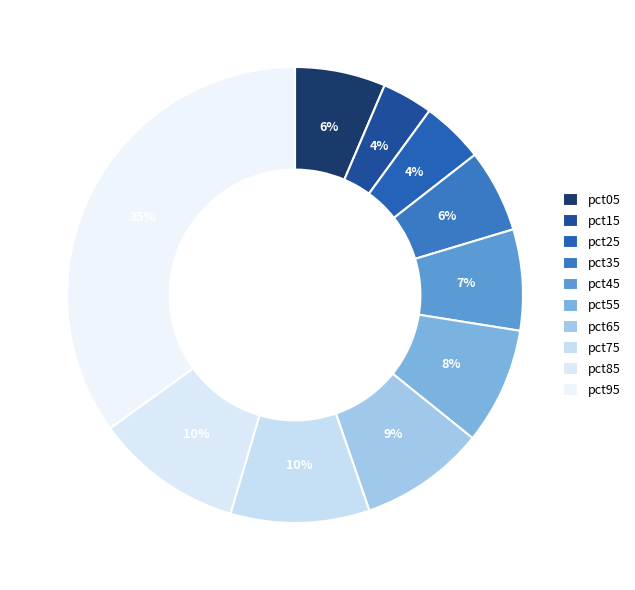

Does pct45 represent more than half of the total?

No